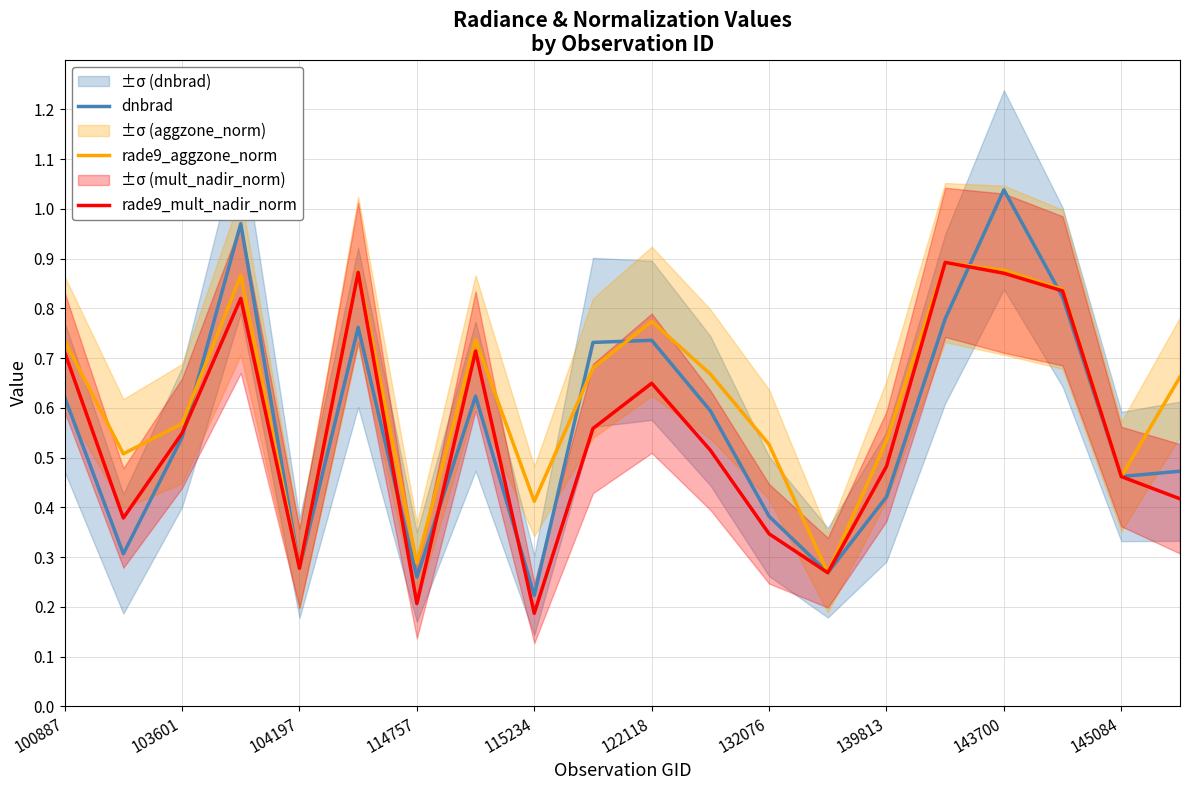

What is the sum of all rade9_aggzone_norm values?

12.4